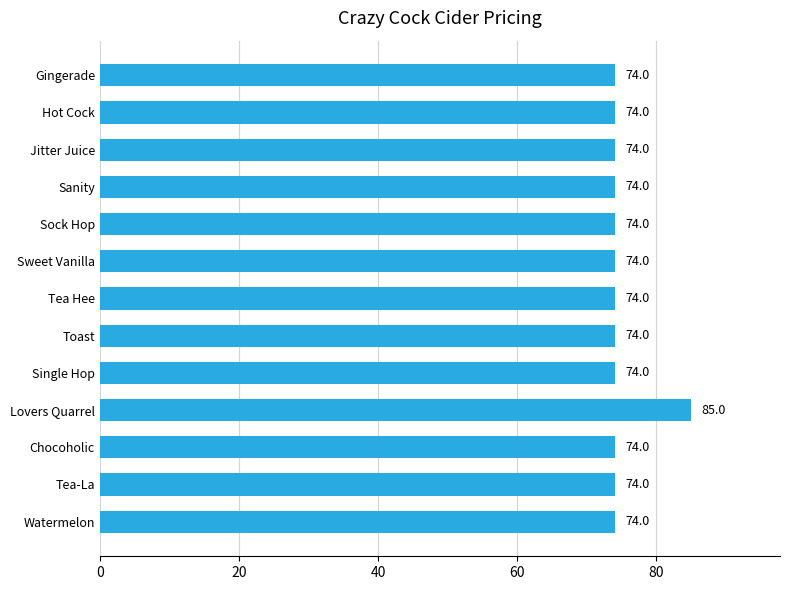

What is the approximate value at Sanity?

74